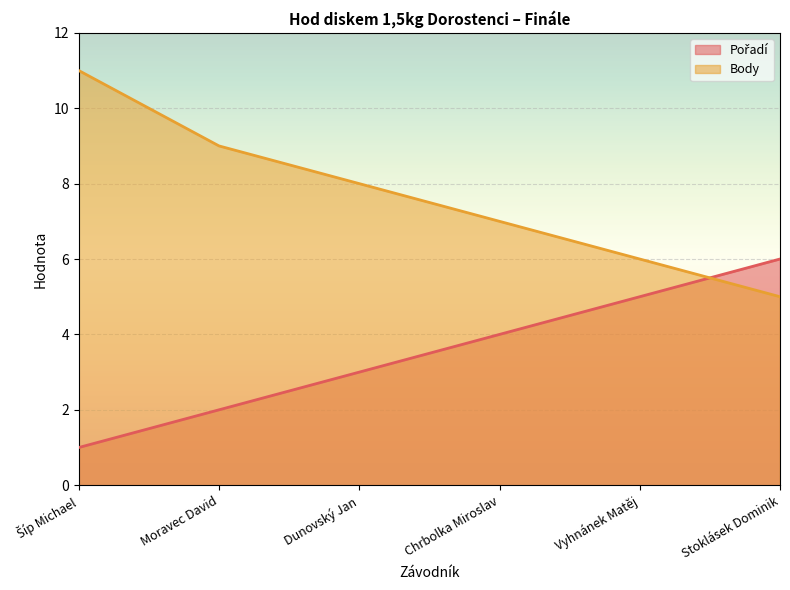

At how many categories does at least one series exceed 9?

1